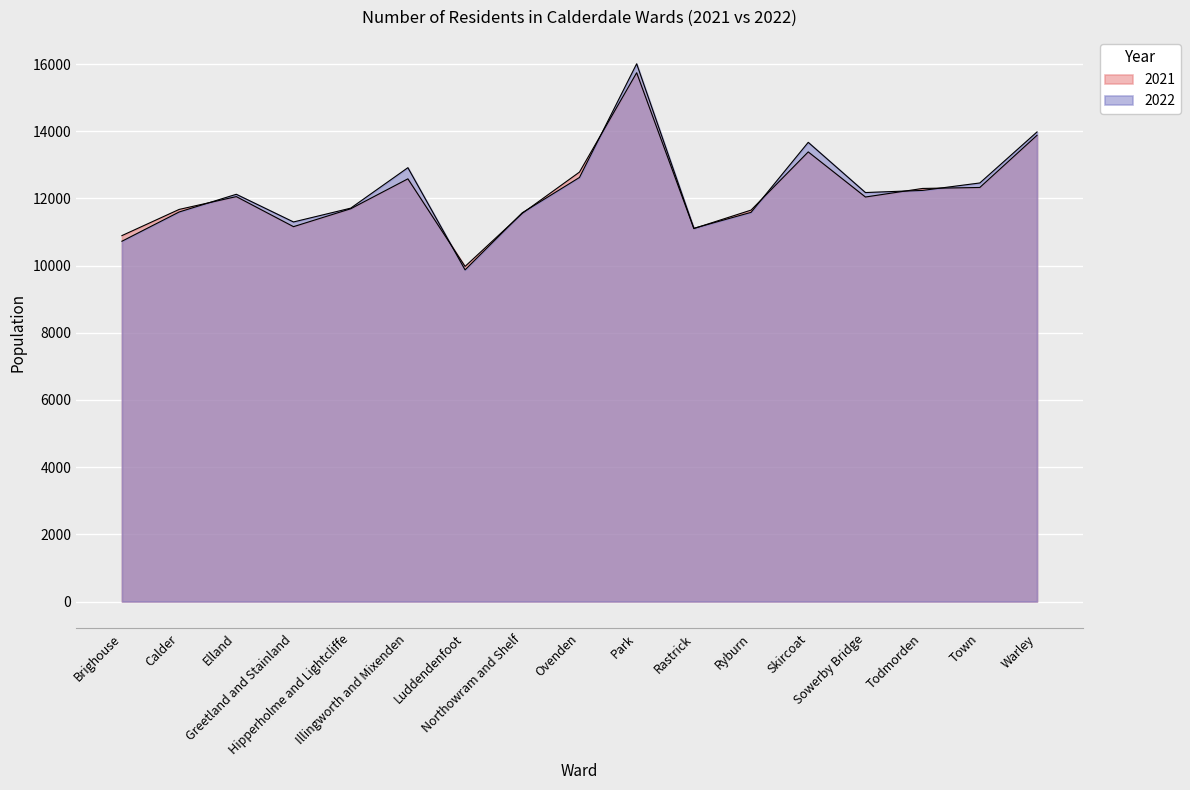

Rank the series by their average value, from highest to lowest.

2022, 2021